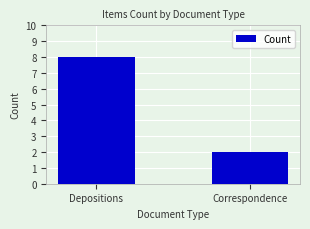

Which label corresponds to the largest value in the chart?

Depositions